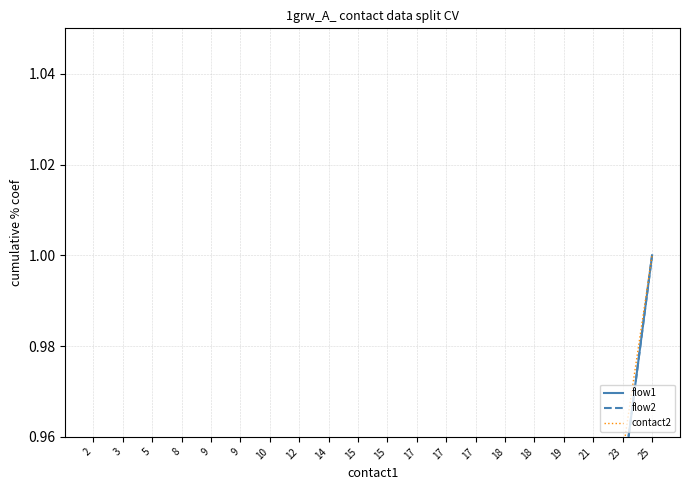

Which series has the largest range (max minus min)?

flow1